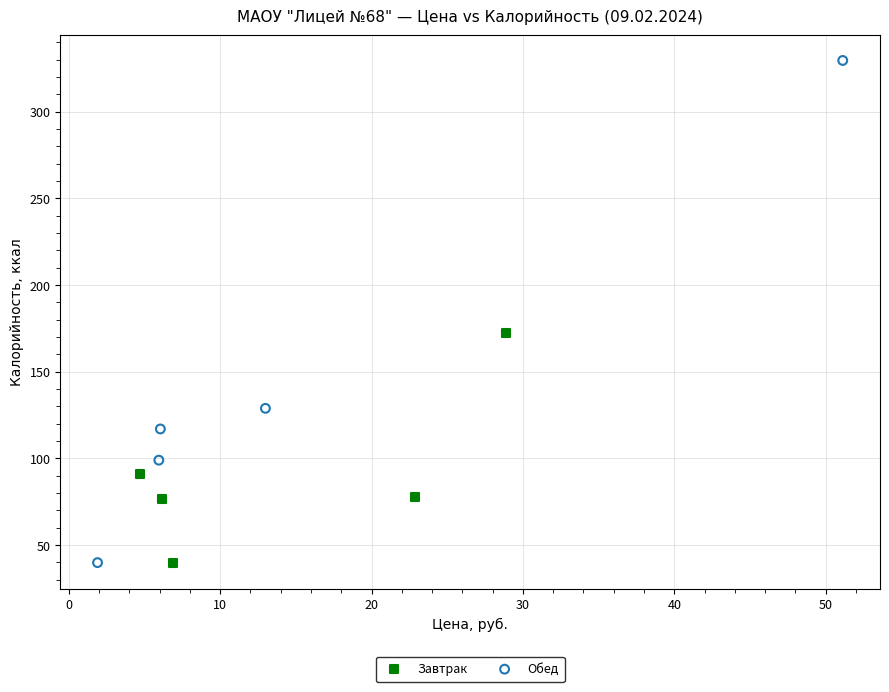

Which series has the largest Y range (max minus min)?

Обед